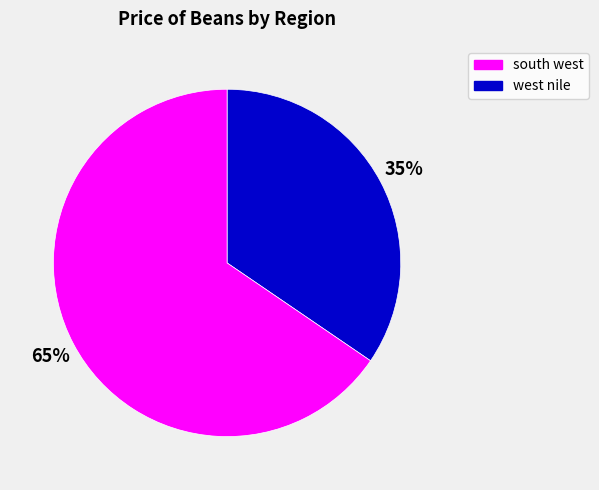

To the nearest percent, what is the average slice percentage?

50%